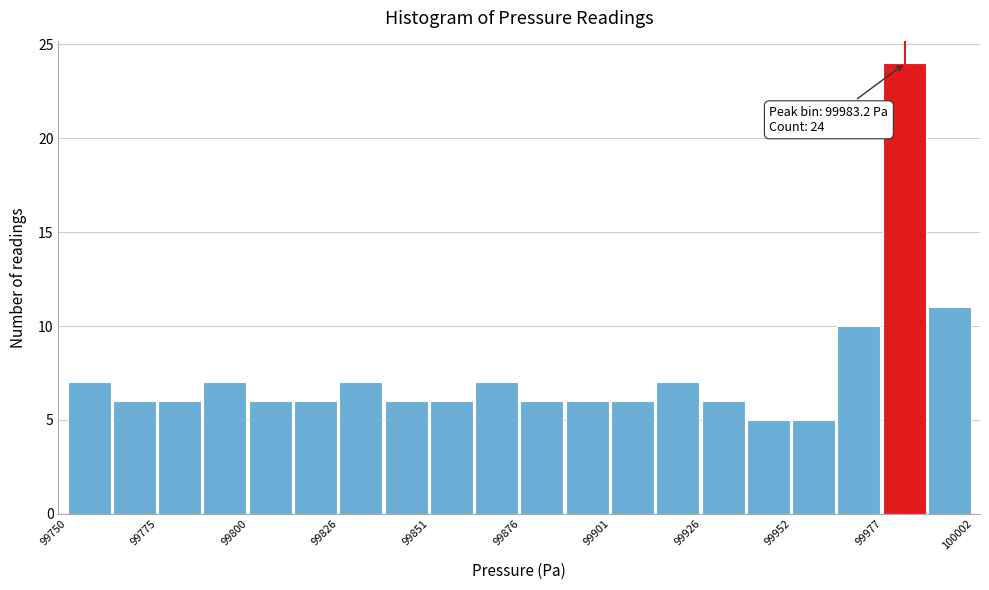

Read against the x-axis, roughly where is the centre of the tallest bar?

99985